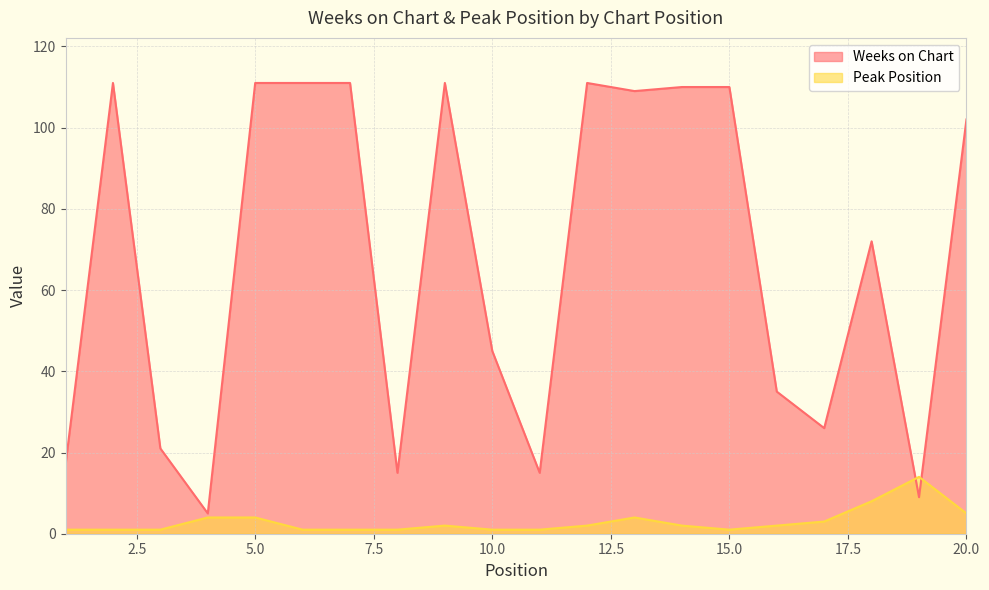

Where is the first local minimum for Peak Position?

15